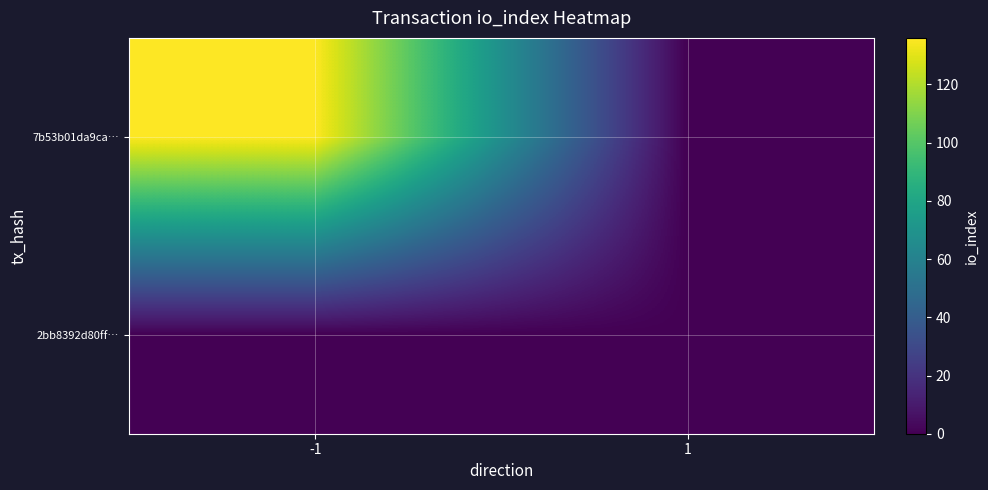

Reading left to right, transcribe all the data shown in this chart.

7b53b01da9ca…: -1=136	1=0
2bb8392d80ff…: -1=0	1=0